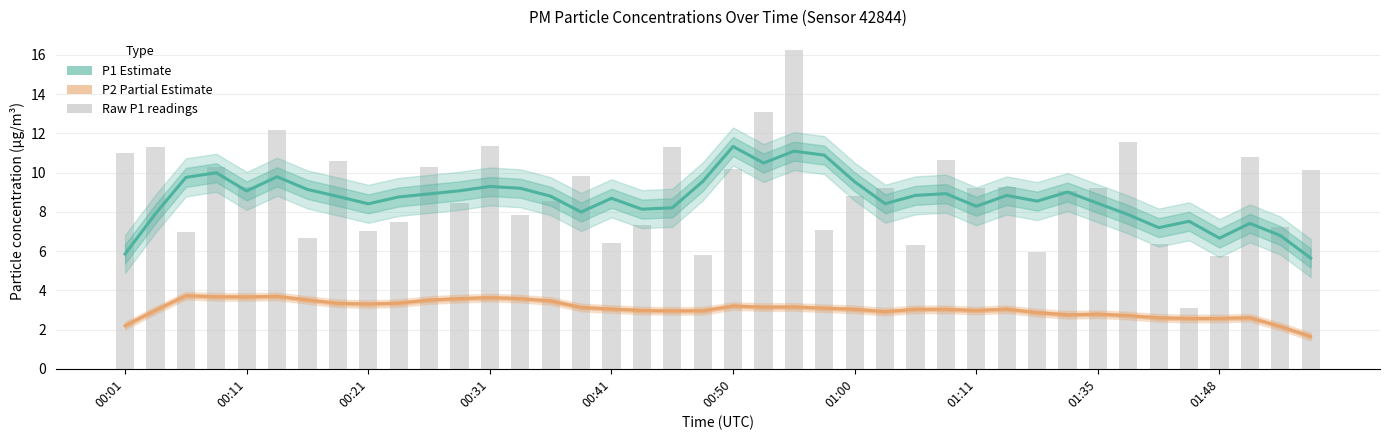

Are the bars horizontal?

No